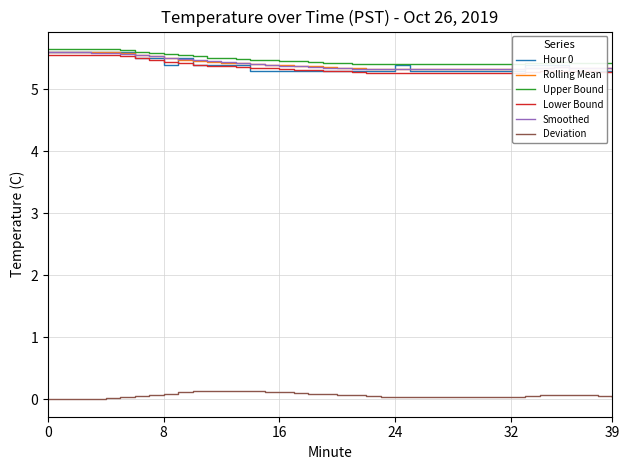

What is the label of the 17th point from the right?

23